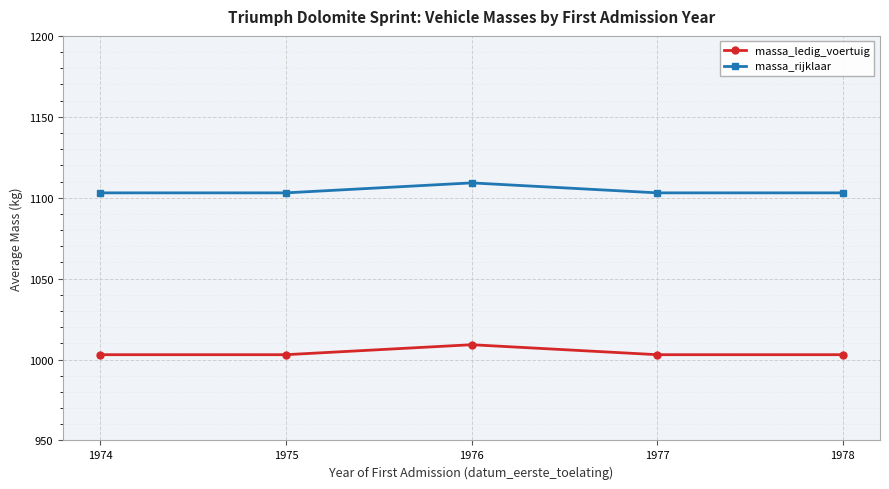

Which series has the widest spread of values?

massa_rijklaar